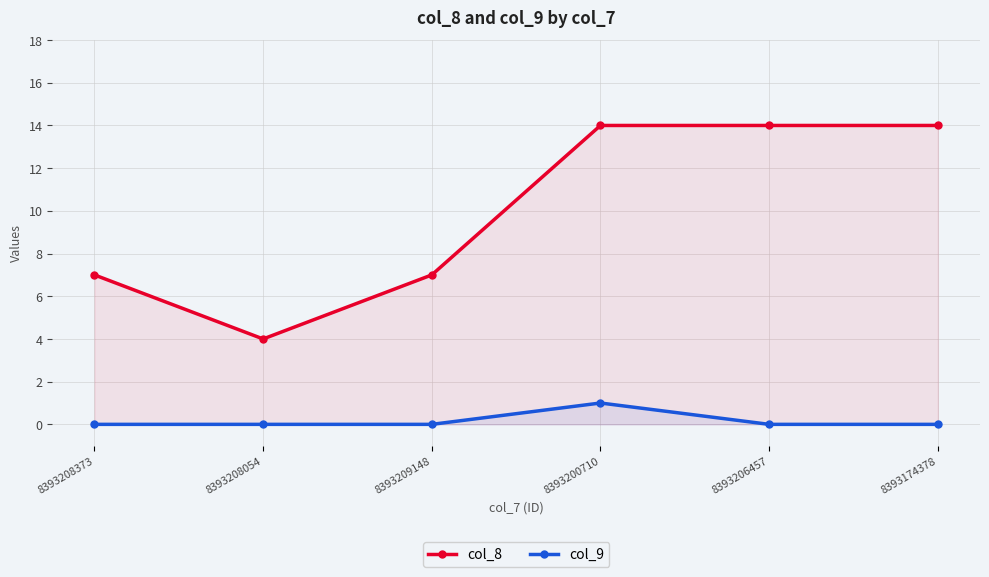

At which category is the sum across all series the highest?

8393200710